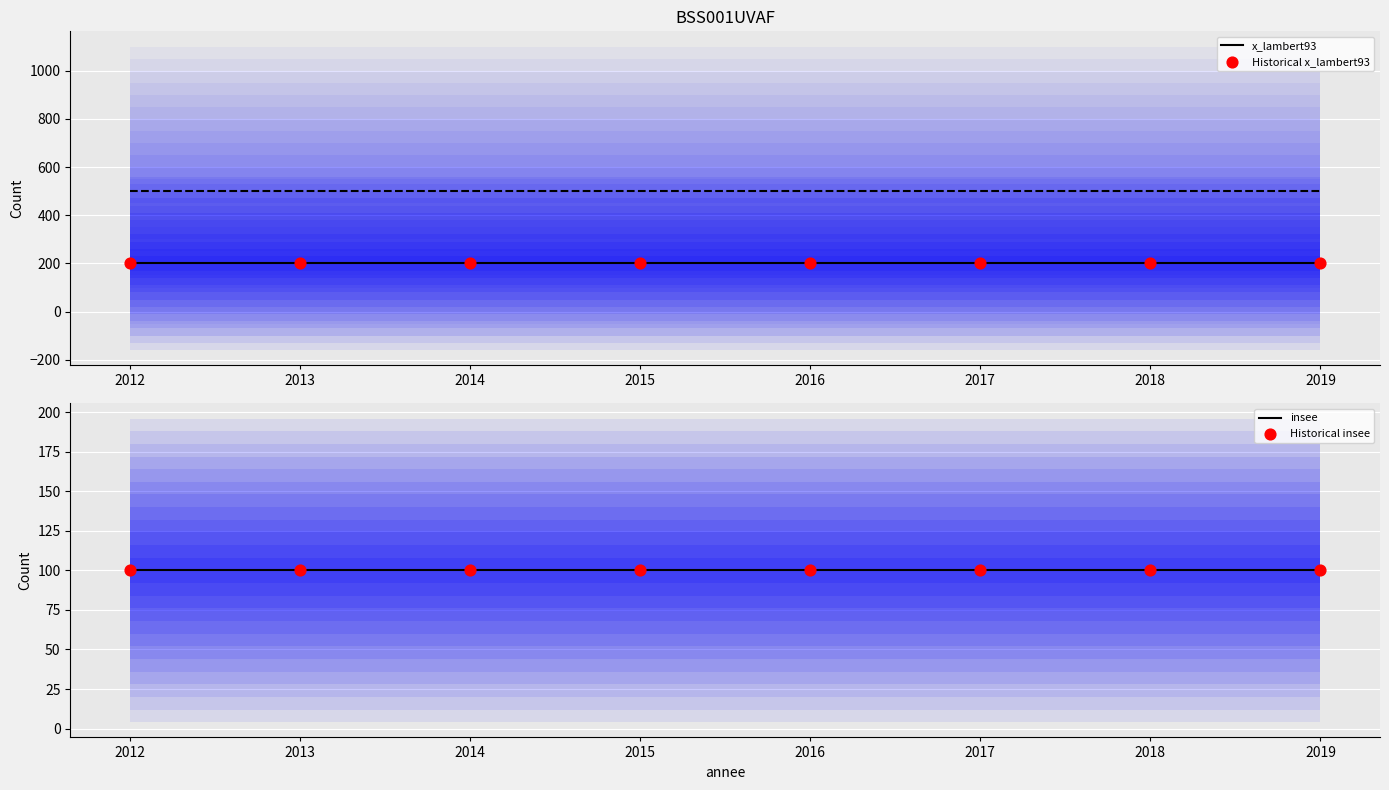

Which series has the widest spread of Y values?

x_lambert93